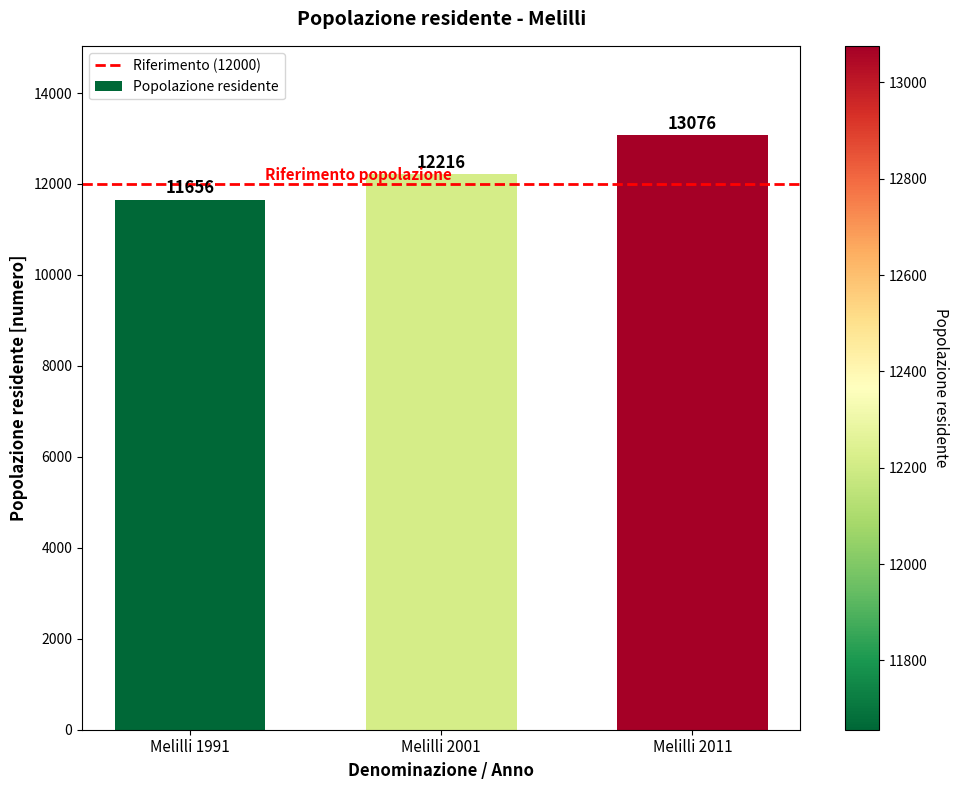

Where is the data nearest to the value 12366?

Melilli 2001